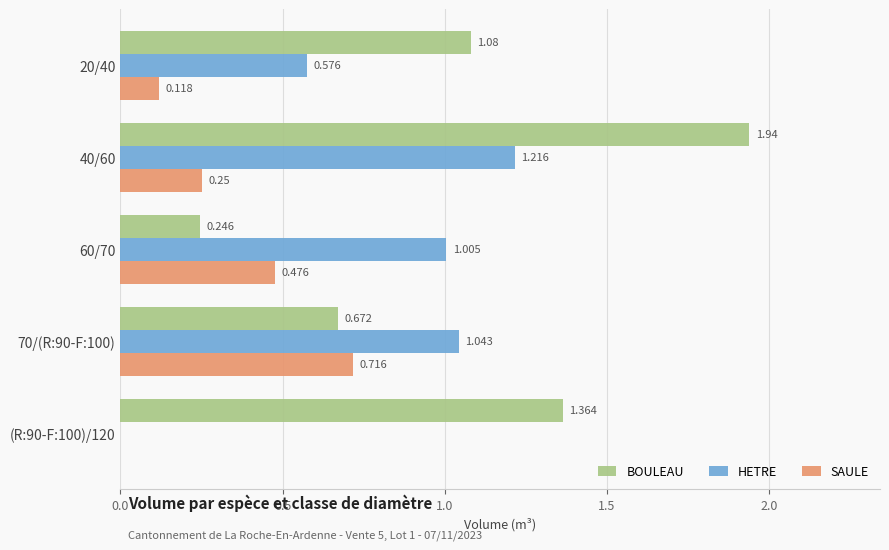

How many distinct data groups are displayed?

3